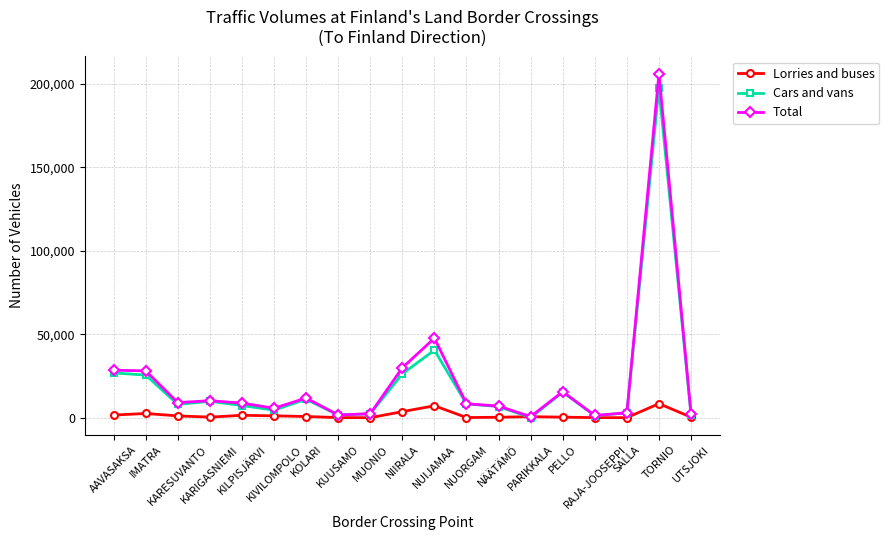

What is the average value of the Lorries and buses series?

1584